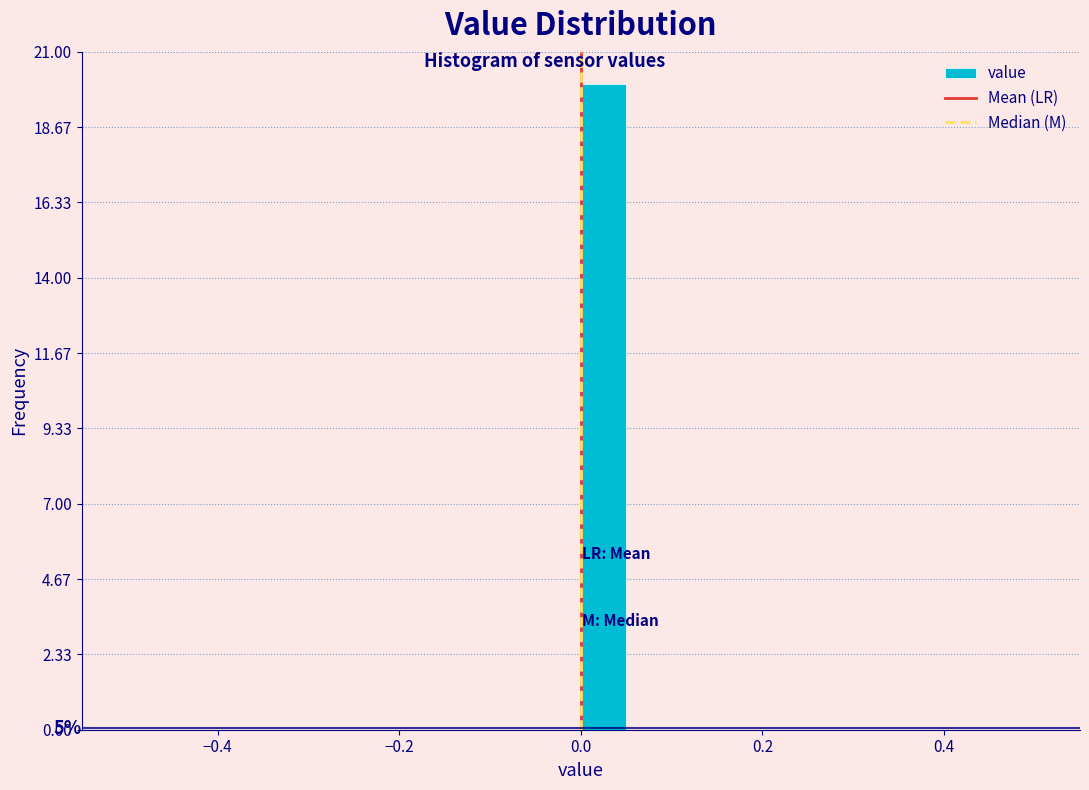

Read against the x-axis, roughly where is the centre of the tallest bar?

0.02